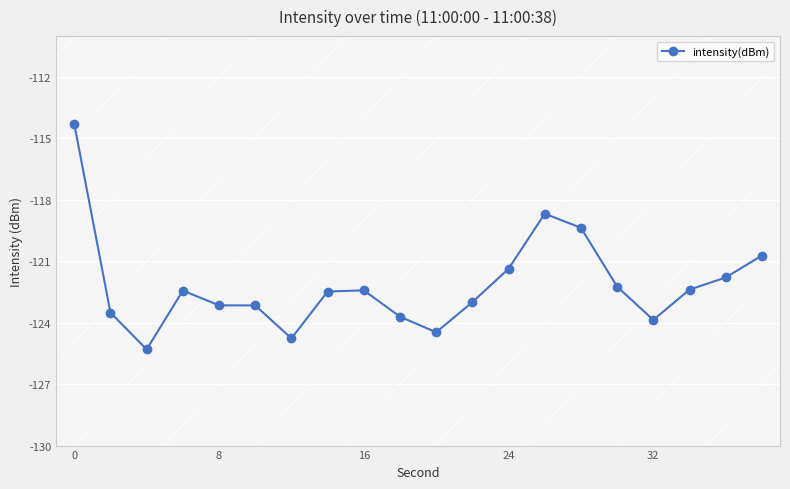

True or false: there are more than 1 points higher than both neighbors.

True